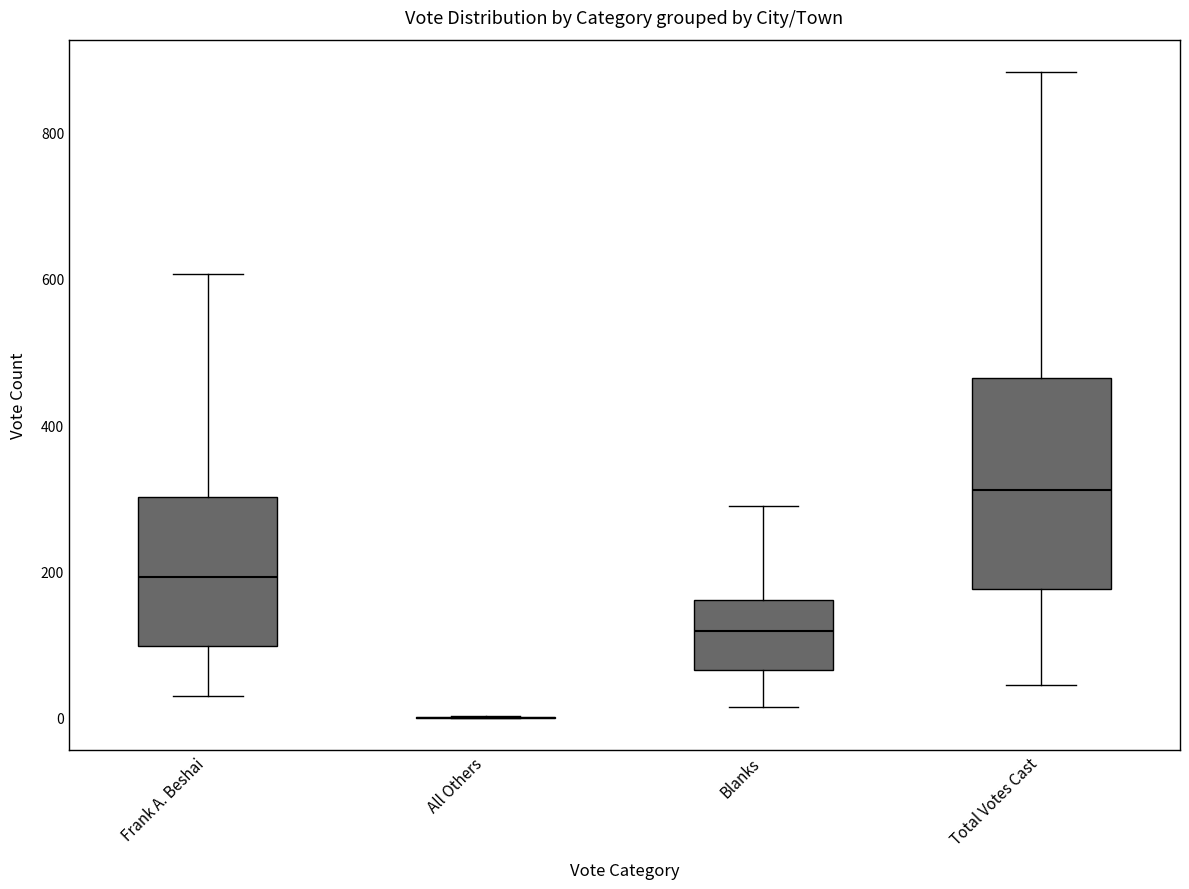

Comparing the boxes themselves (not the whiskers), which one is the tallest?

Total Votes Cast